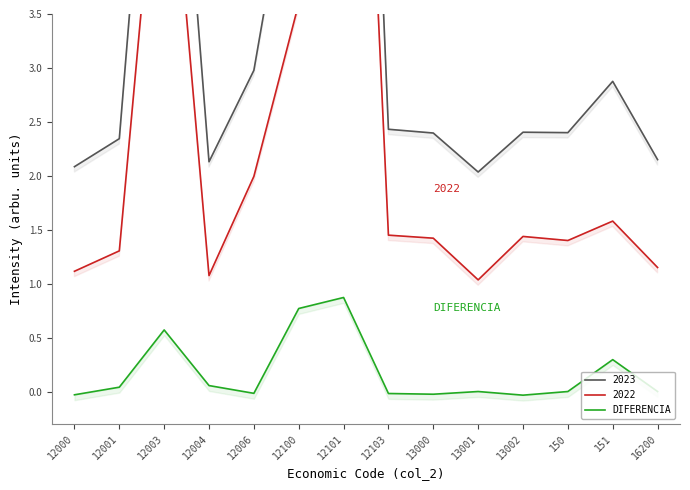

What is the label of the 2nd point from the right?

151